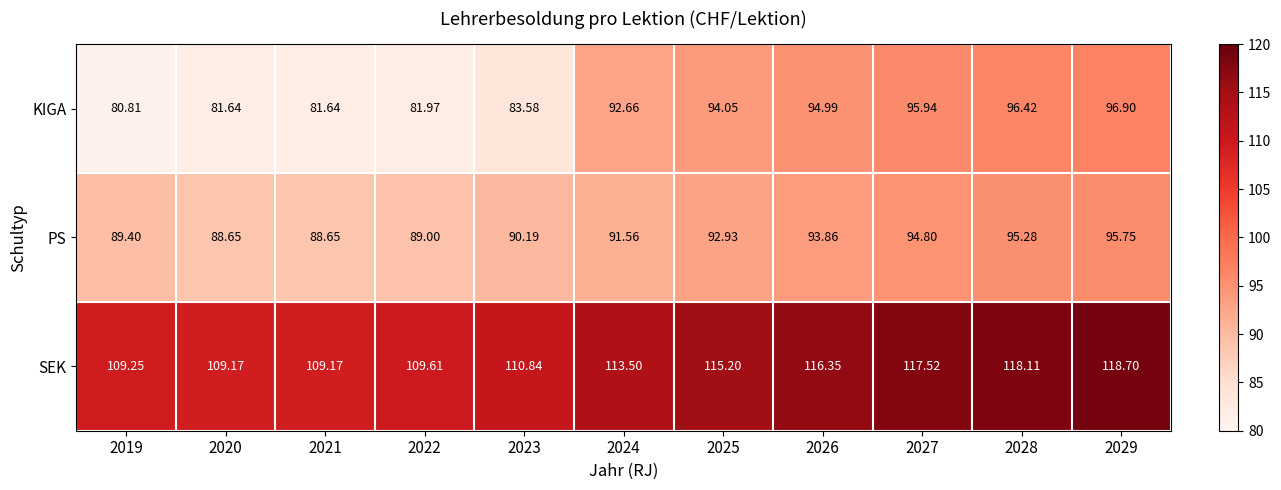

Which series changed the most between 2025 and 2027?

SEK